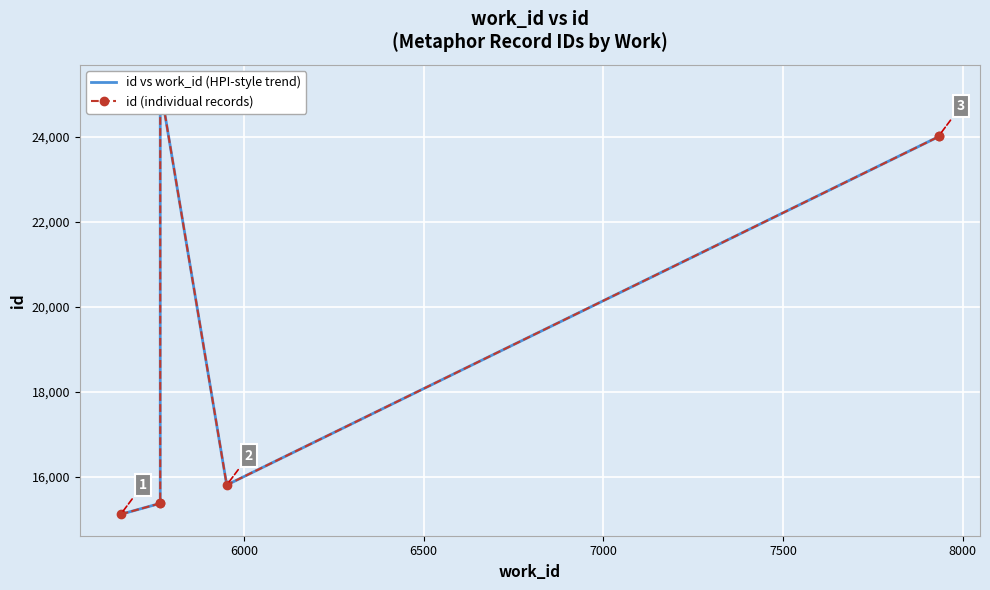

Is this an area chart (filled region under the line)?

No